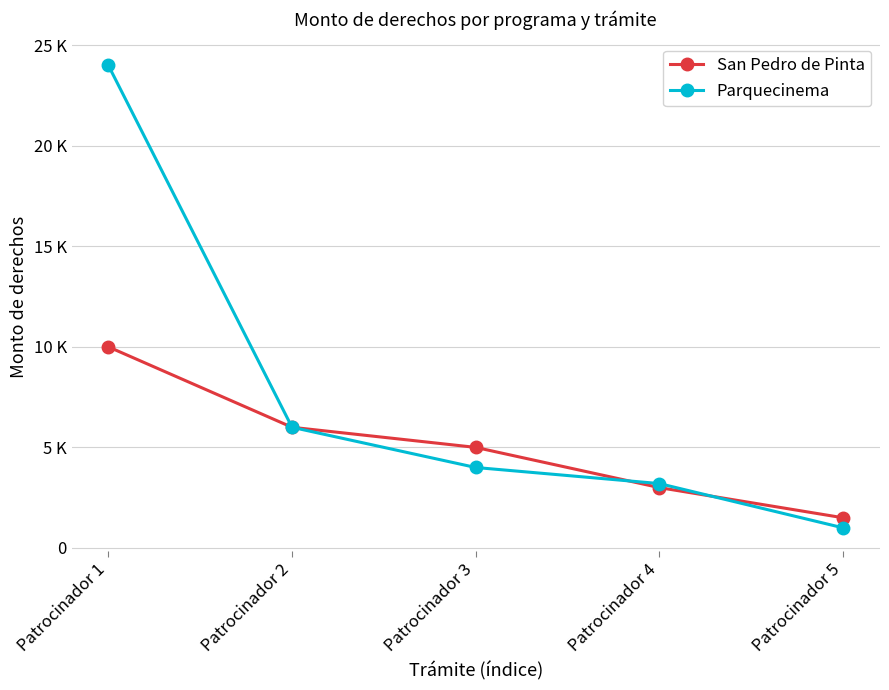

Does the chart have visible grid lines?

Yes